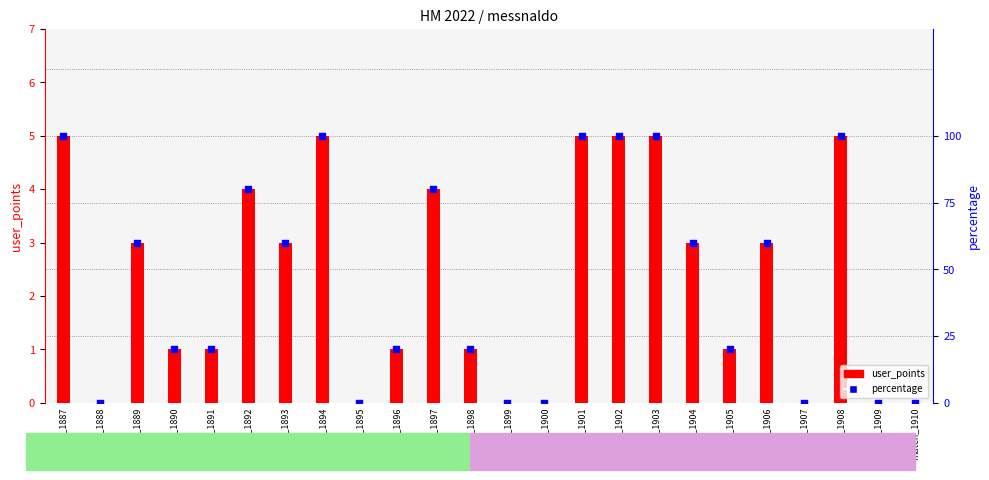

Which series contains the lowest Y value?

user_points